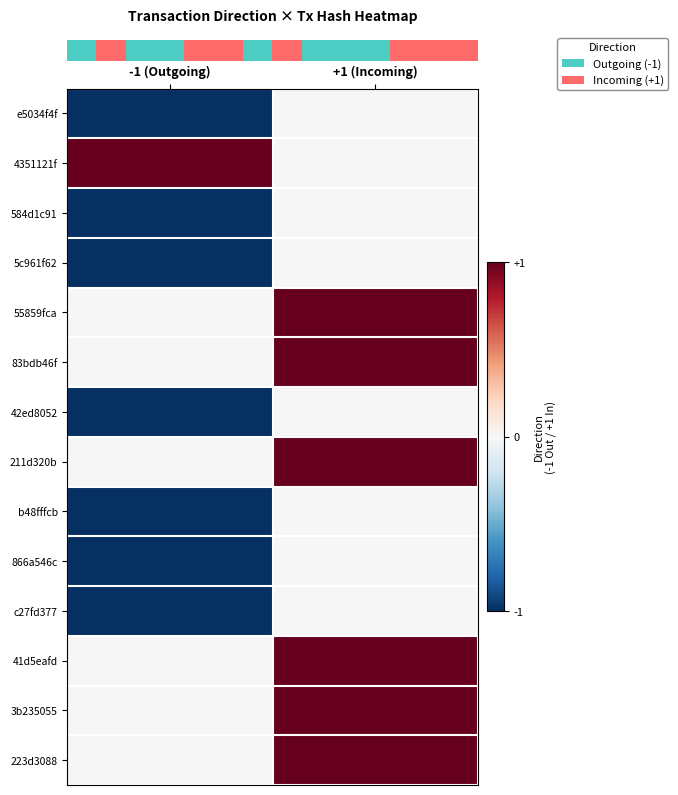

What is the spread (max minus min) of values at +1 (Incoming)?

1